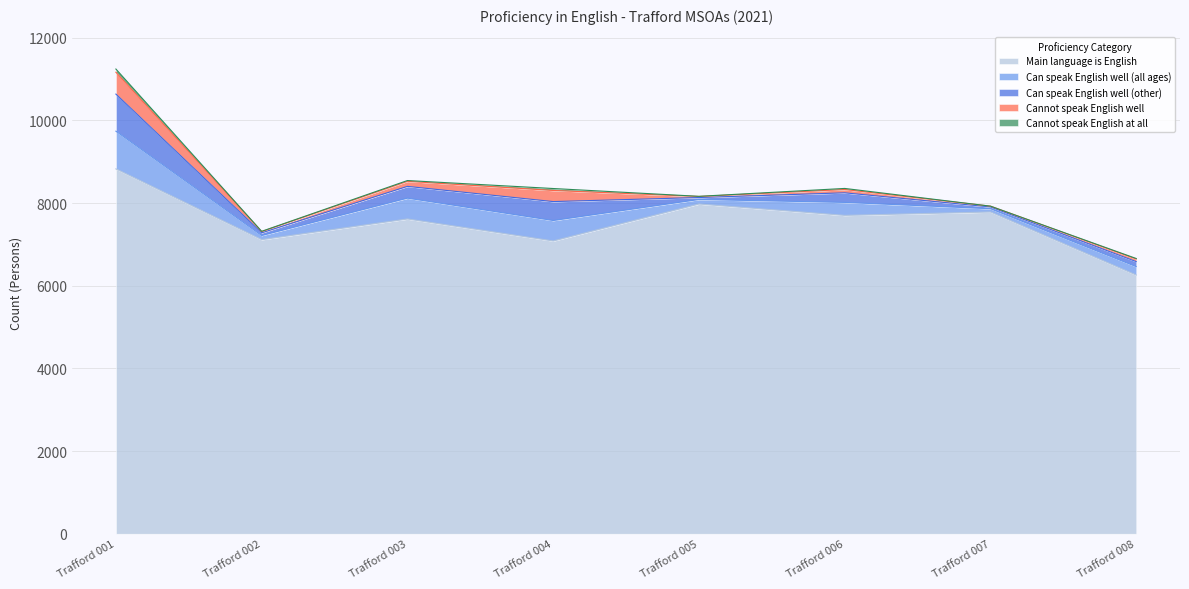

List the series in order of their peak value, lowest first.

Cannot speak English at all, Cannot speak English well, Can speak English well (other), Can speak English well (all ages), Main language is English